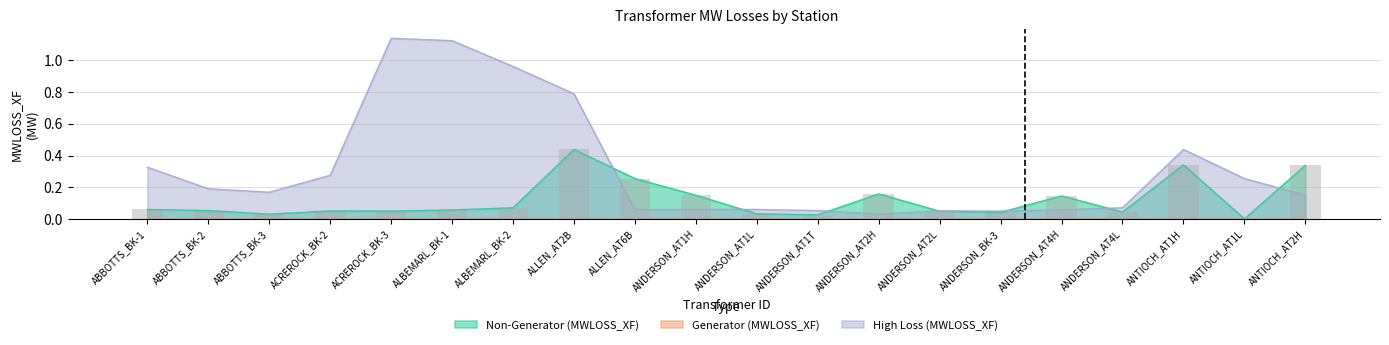

Which series has the widest spread of values?

High Loss (MWLOSS_XF)